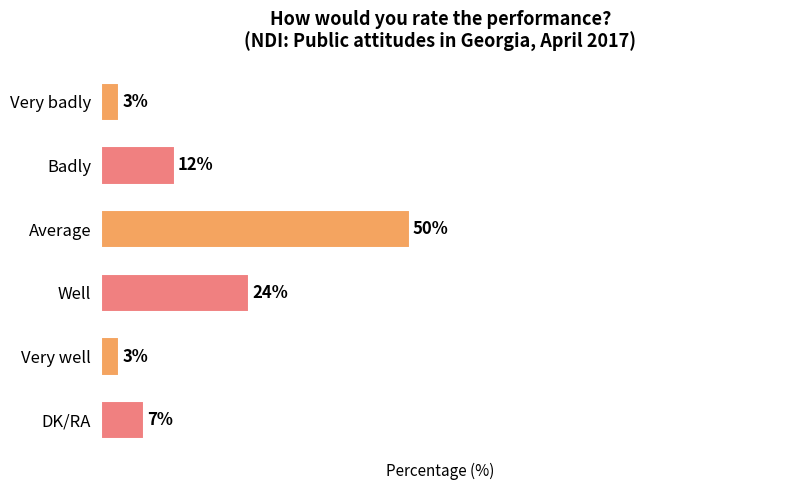

What is the label of the 5th bar from the bottom?

Badly